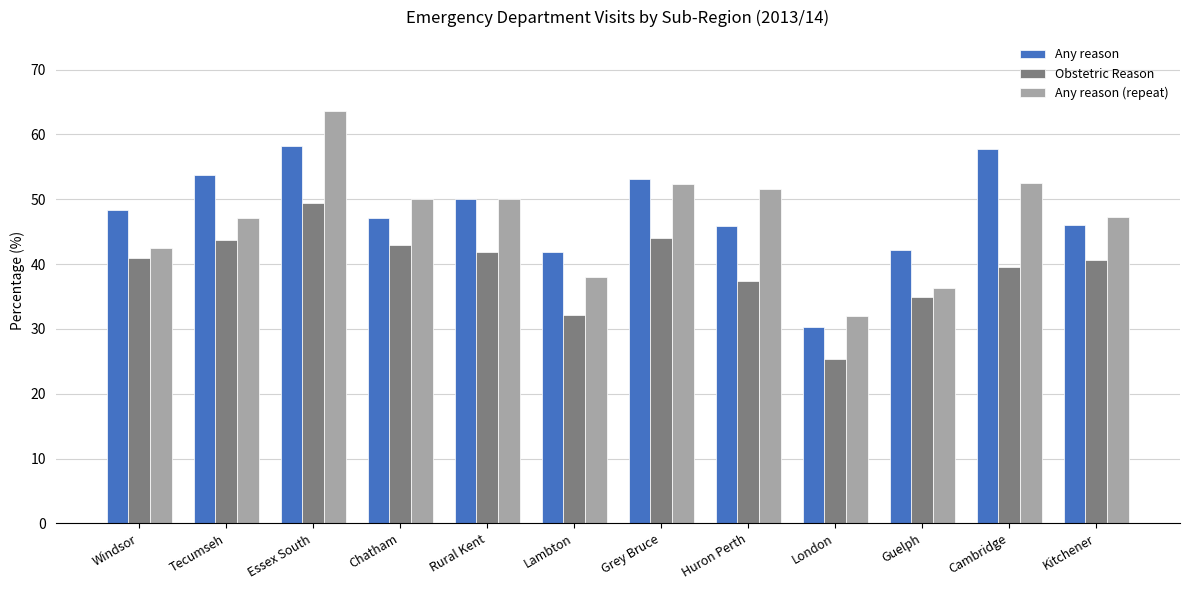

What is the label of the 11th bar from the right?

Tecumseh